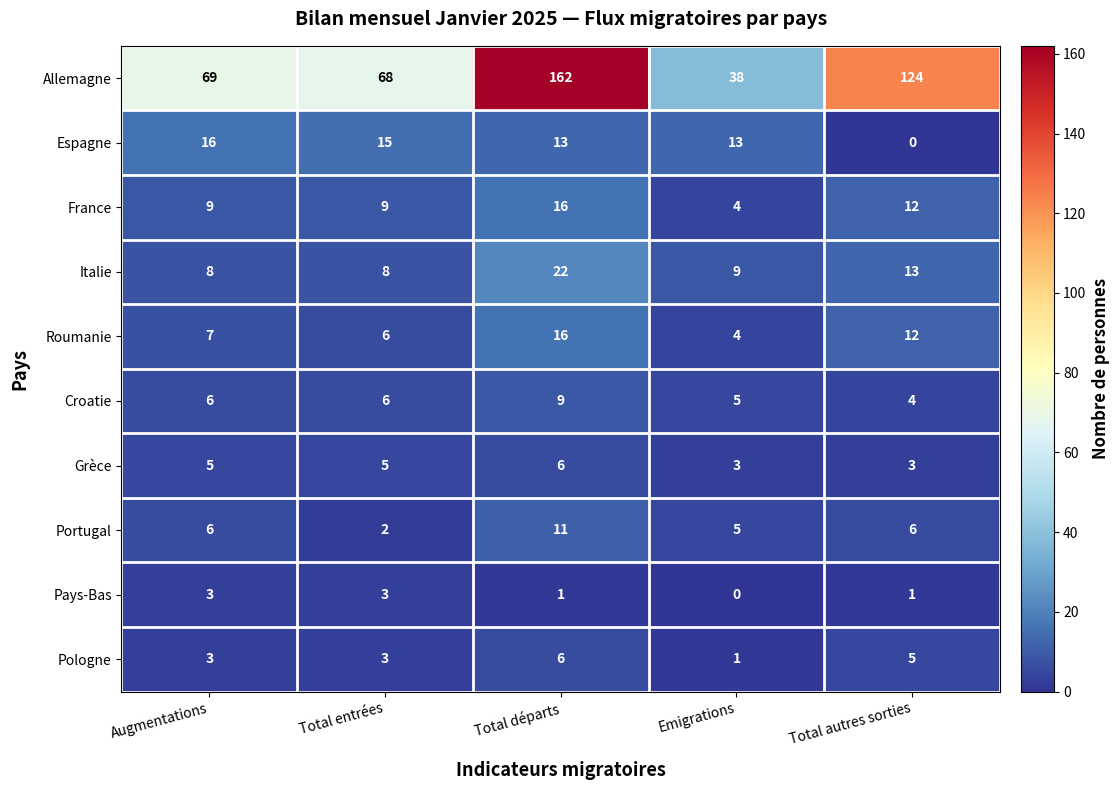

Which category has the lowest value in the Roumanie series?

Emigrations